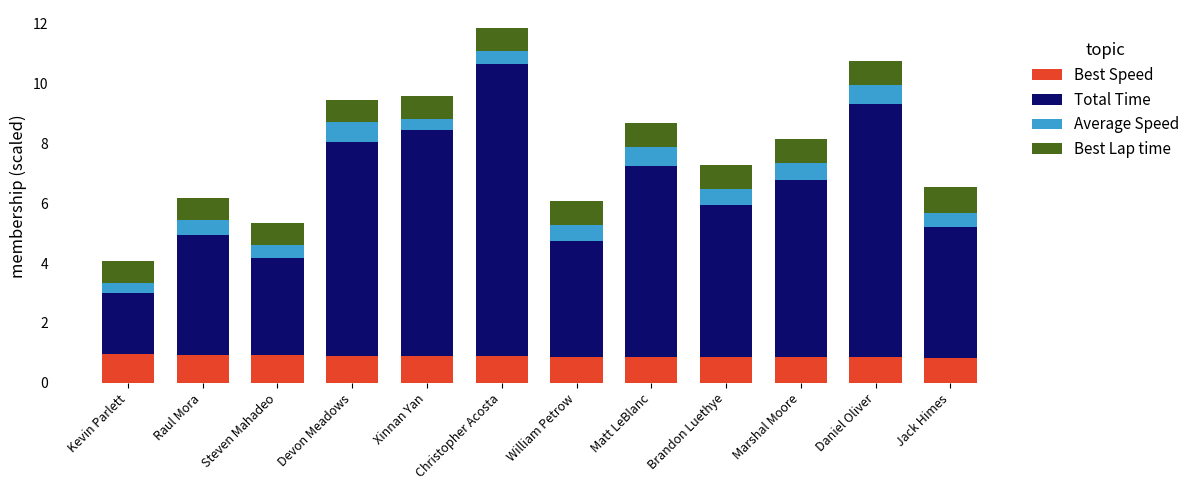

How many bars are there in total?

12